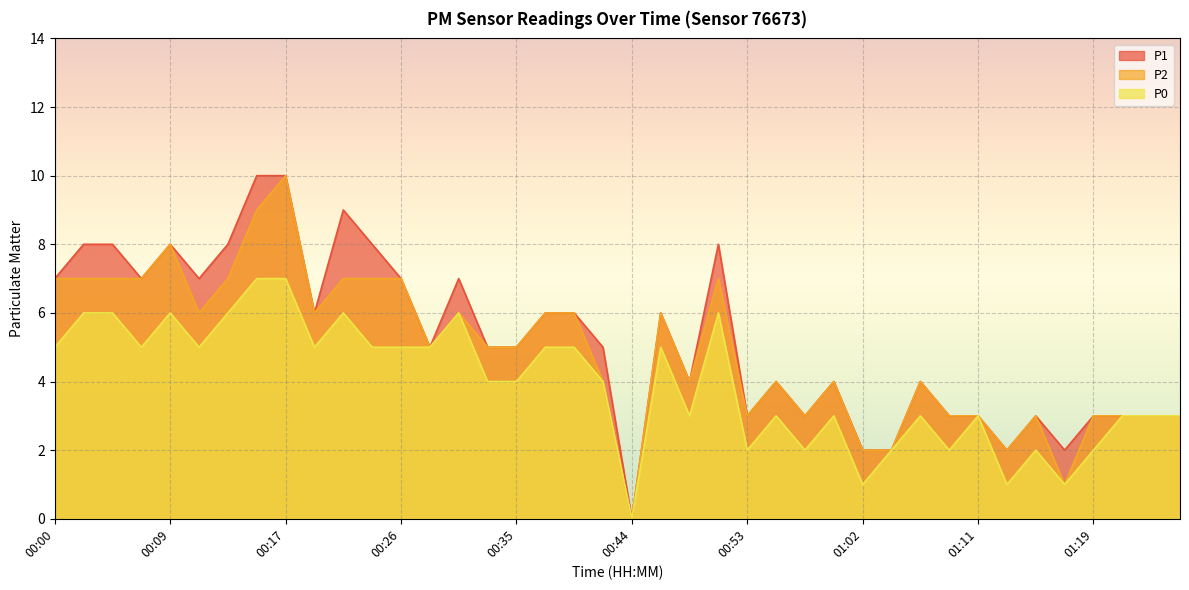

How many P2 values are between 3 and 7?

32